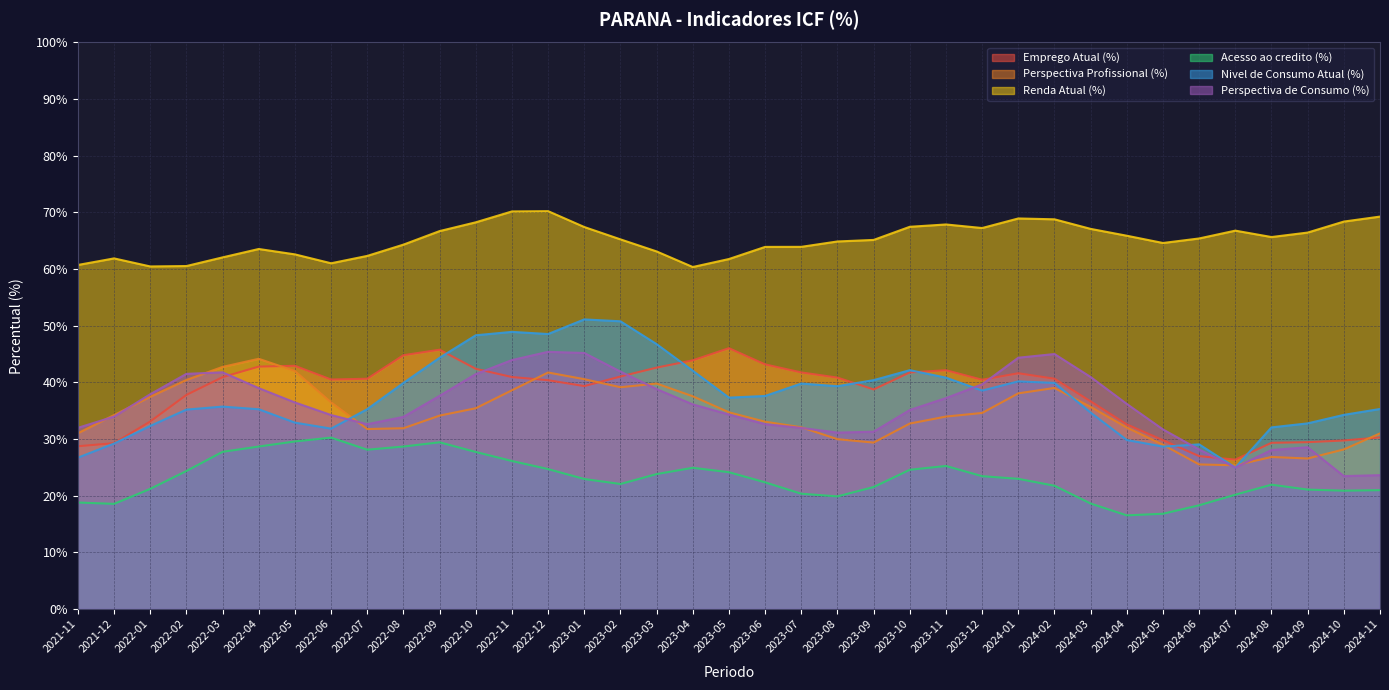

After their last crossing, which series has the higher values: Emprego Atual (%) or Perspectiva Profissional (%)?

Perspectiva Profissional (%)